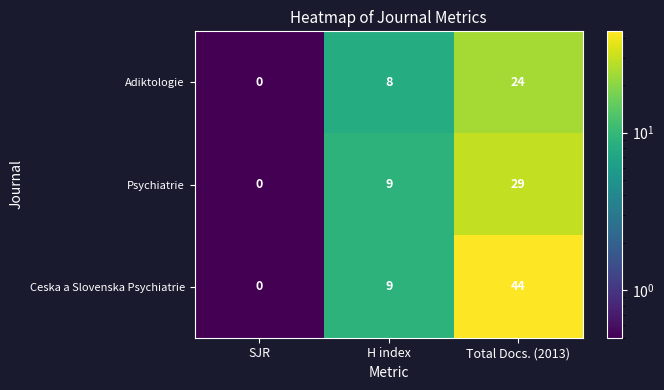

Reading left to right, list all the values displayed in this chart.

Adiktologie: SJR=0	H index=8	Total Docs. (2013)=24
Psychiatrie: SJR=0	H index=9	Total Docs. (2013)=29
Ceska a Slovenska Psychiatrie: SJR=0	H index=9	Total Docs. (2013)=44